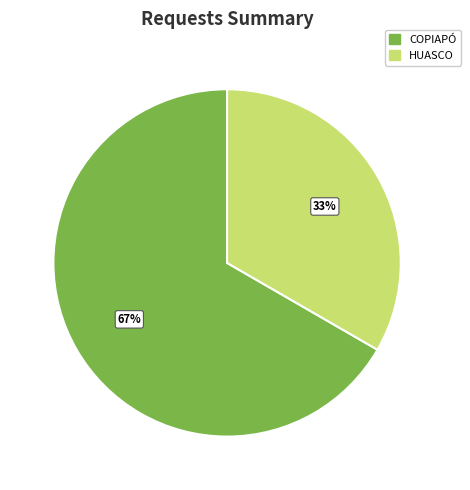

Is there any slice that represents more than half of the pie?

Yes